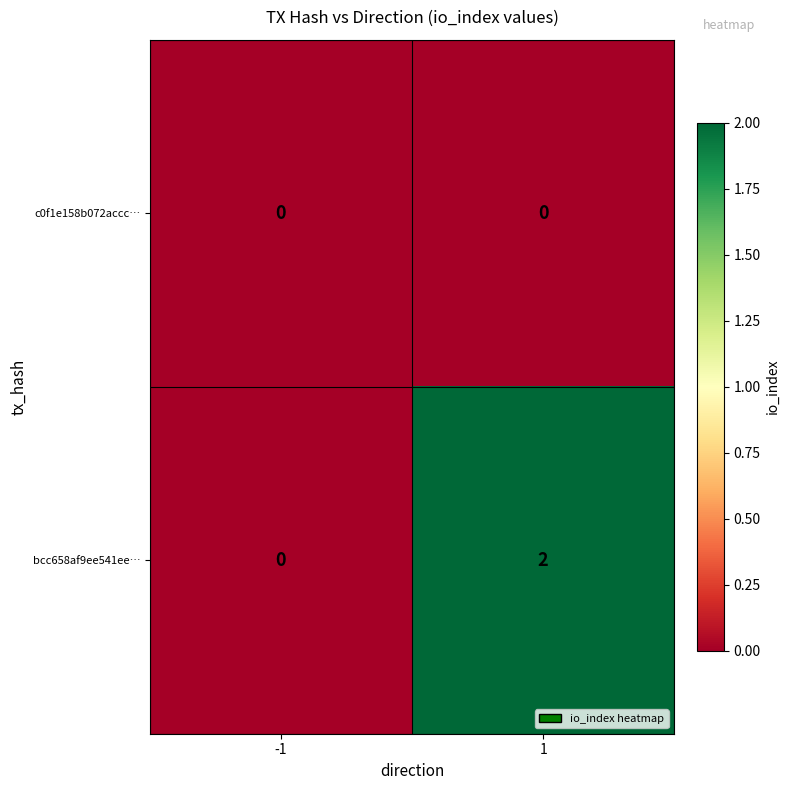

At which category is the sum across all series the highest?

1